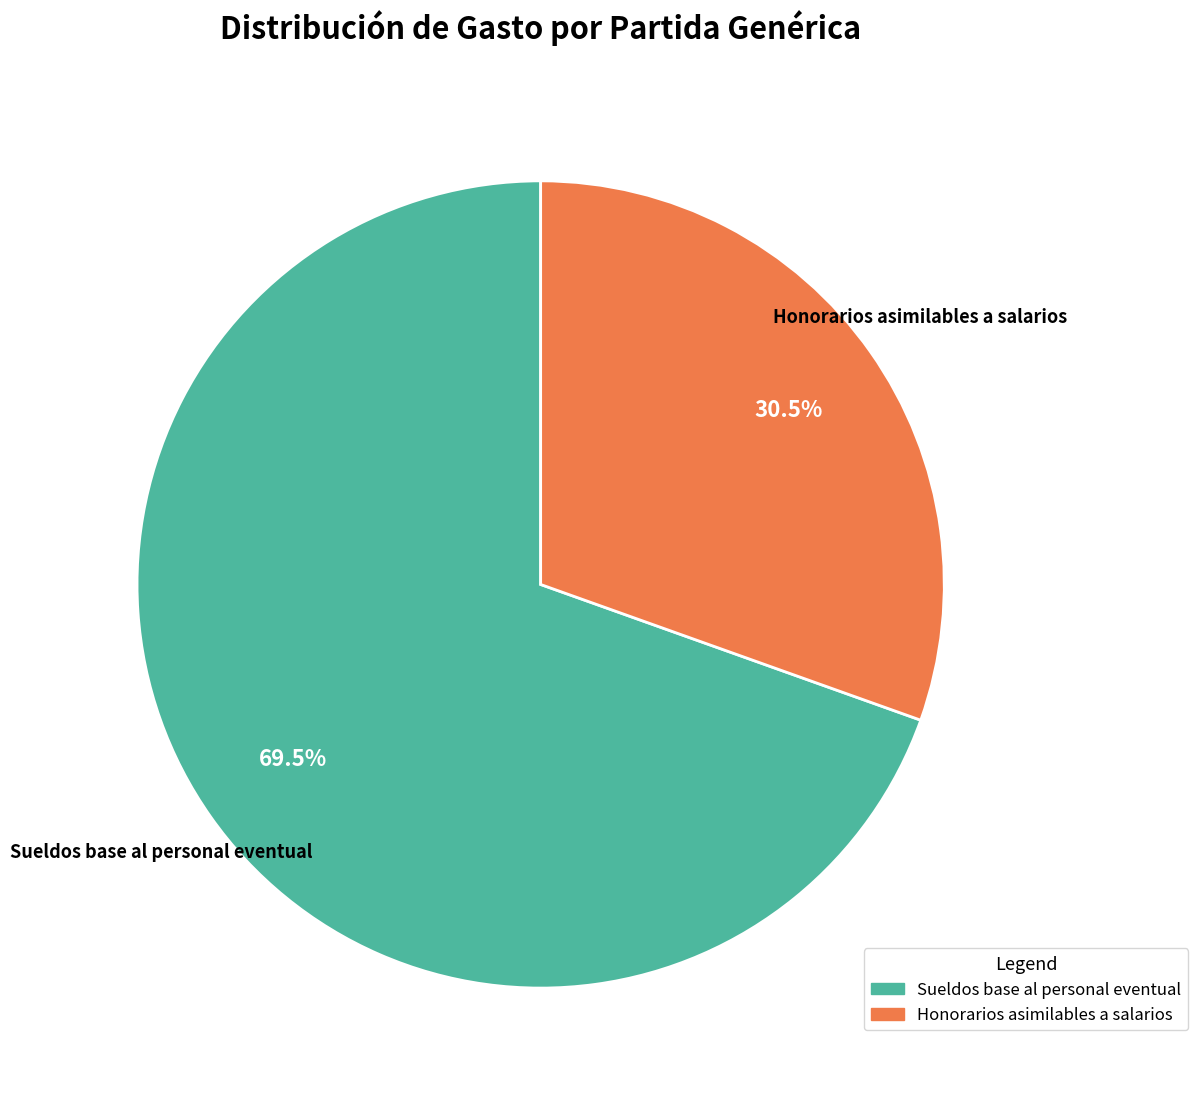

Is there a majority slice in this chart?

Yes